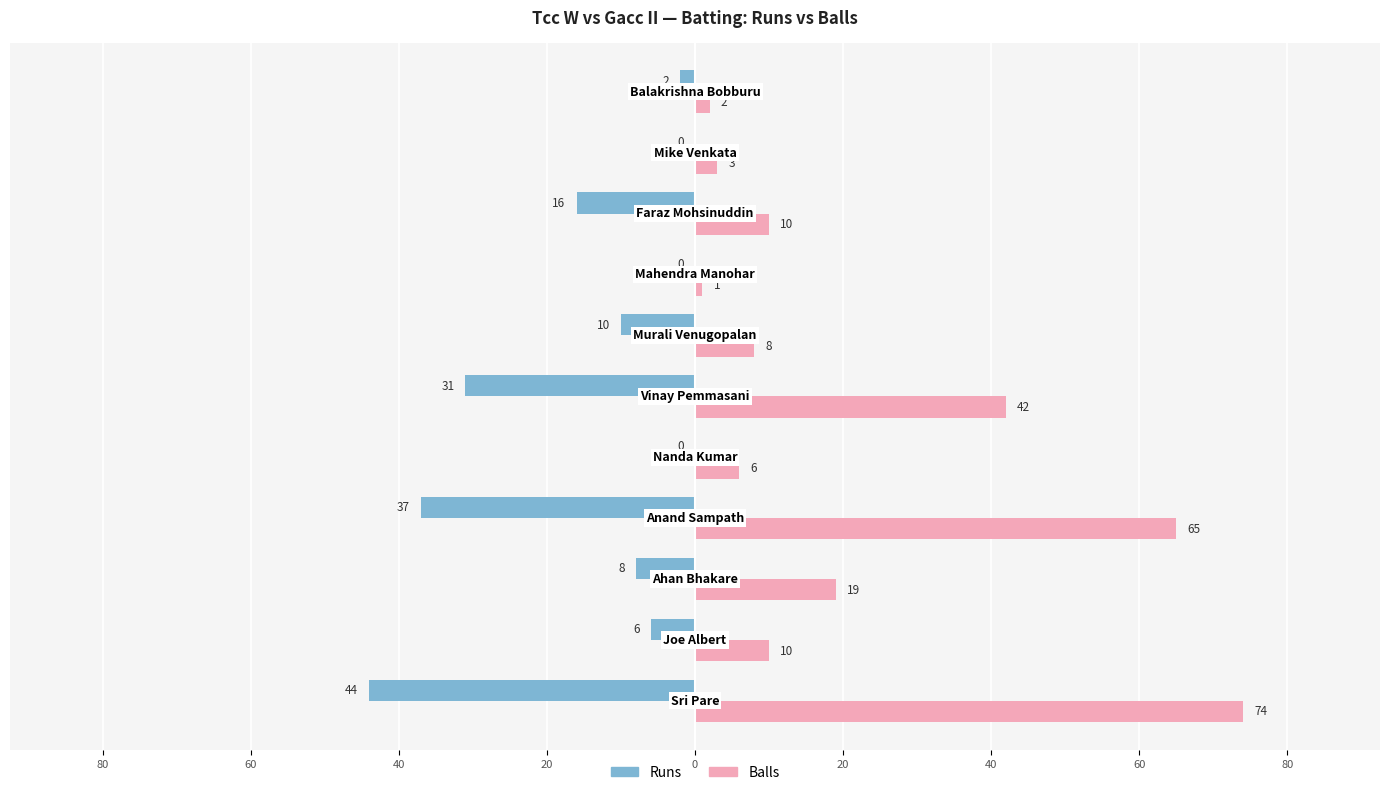

What are all the series names shown in the legend?

Runs, Balls